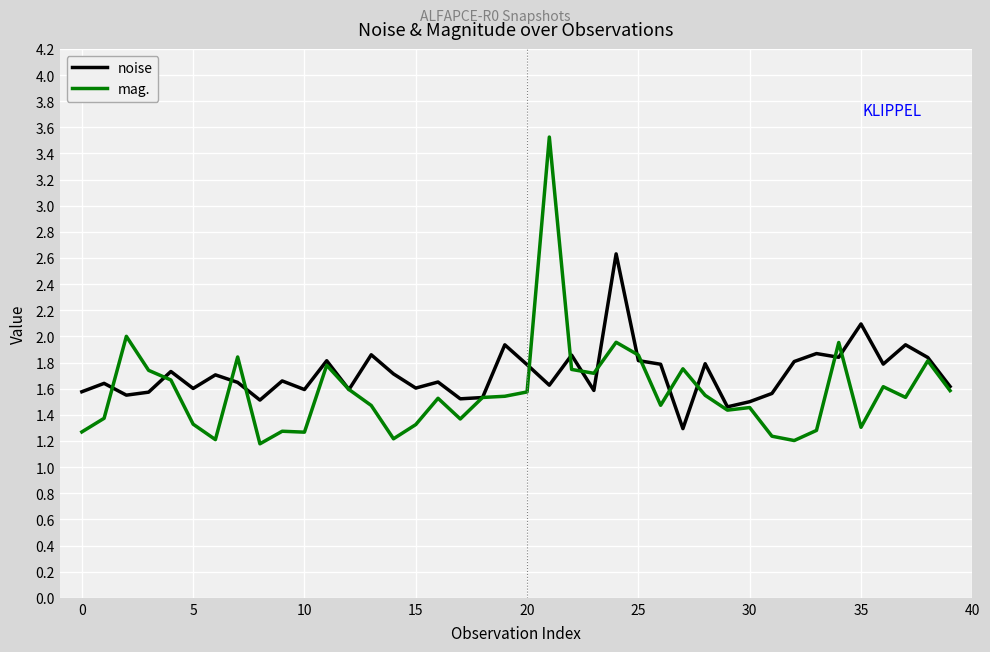

What is the greatest value displayed?

3.5